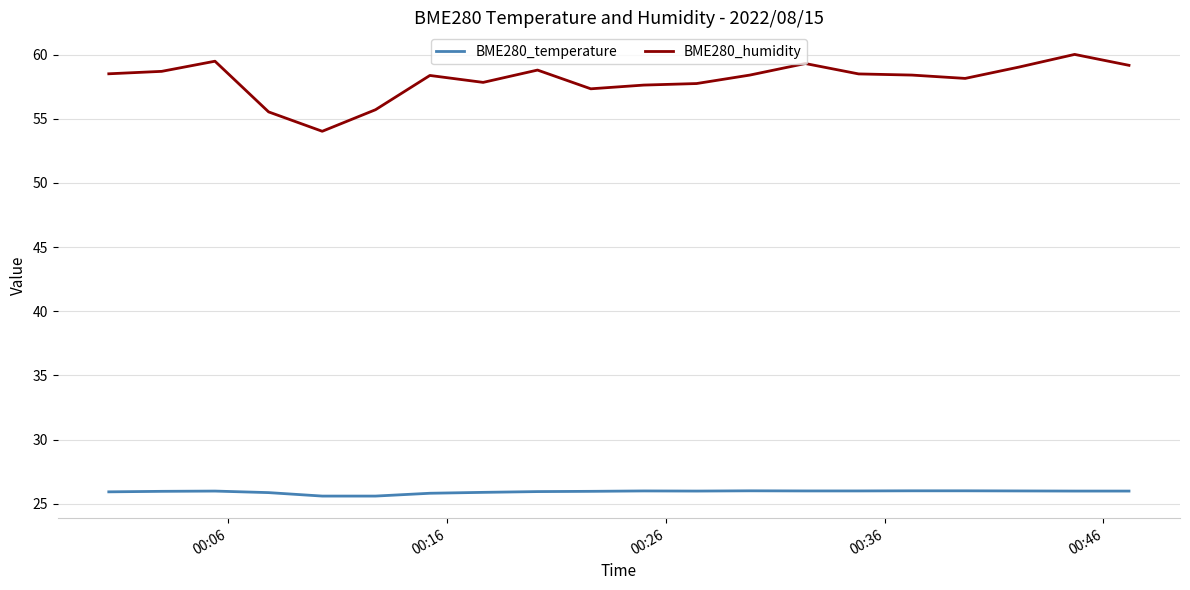

What is the maximum value for BME280_temperature?

26.0